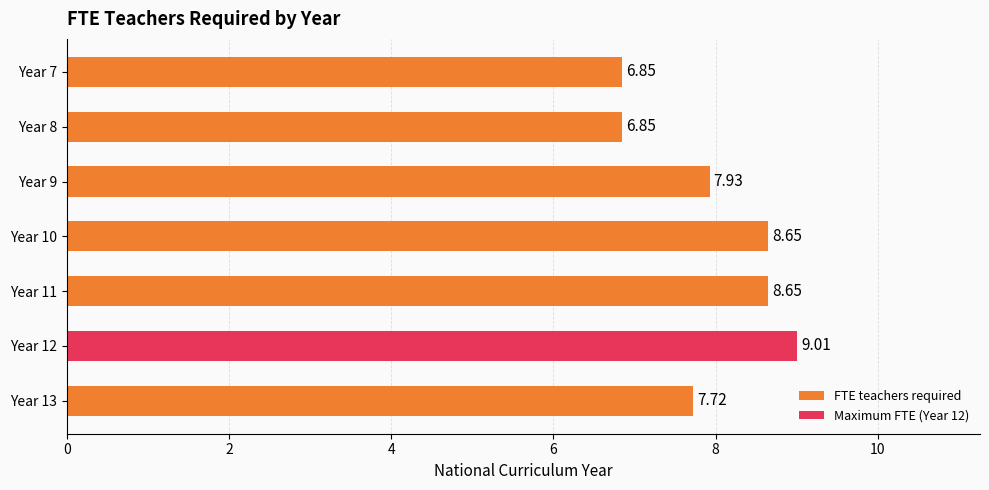

What is the change in value from Year 7 to Year 11?

+1.8